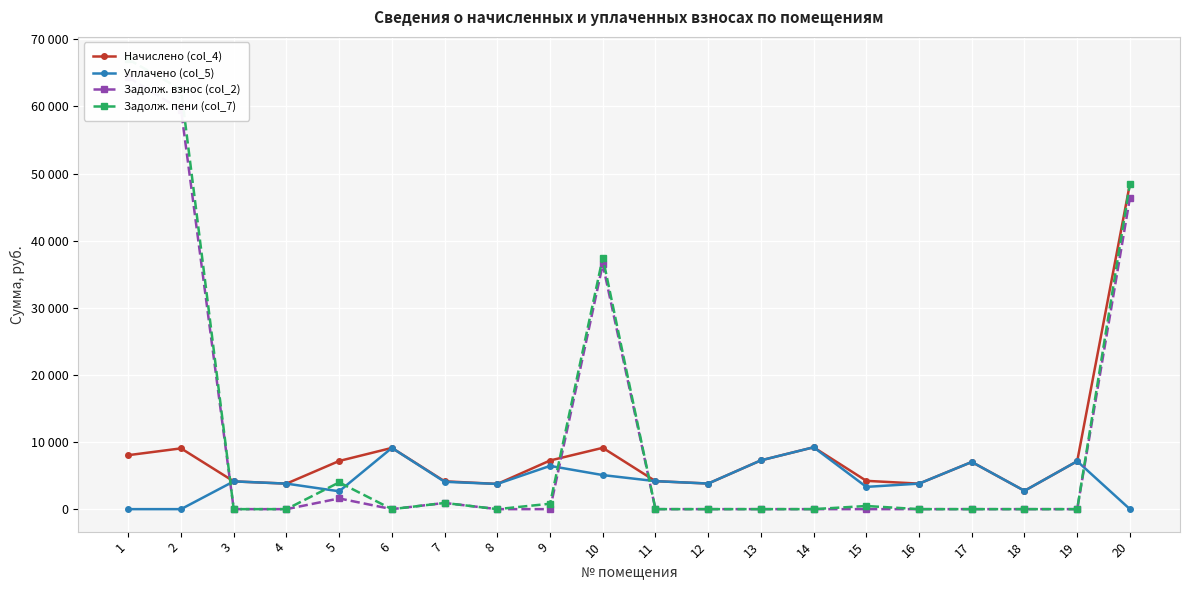

Which label corresponds to the smallest value in the chart?

1